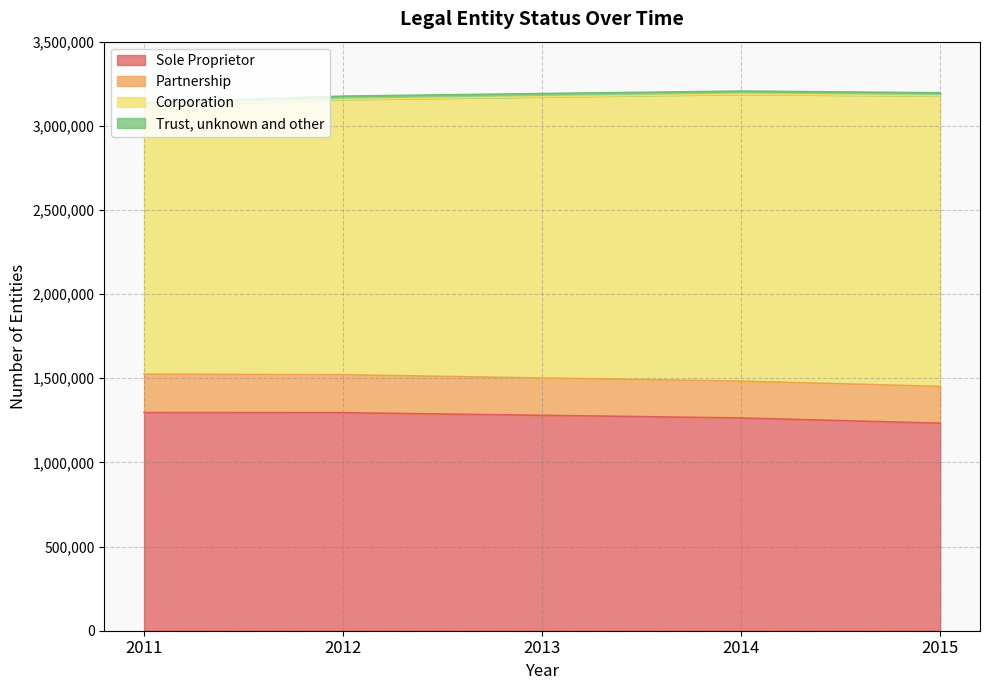

What is the lowest value of the Sole Proprietor series?

1233040